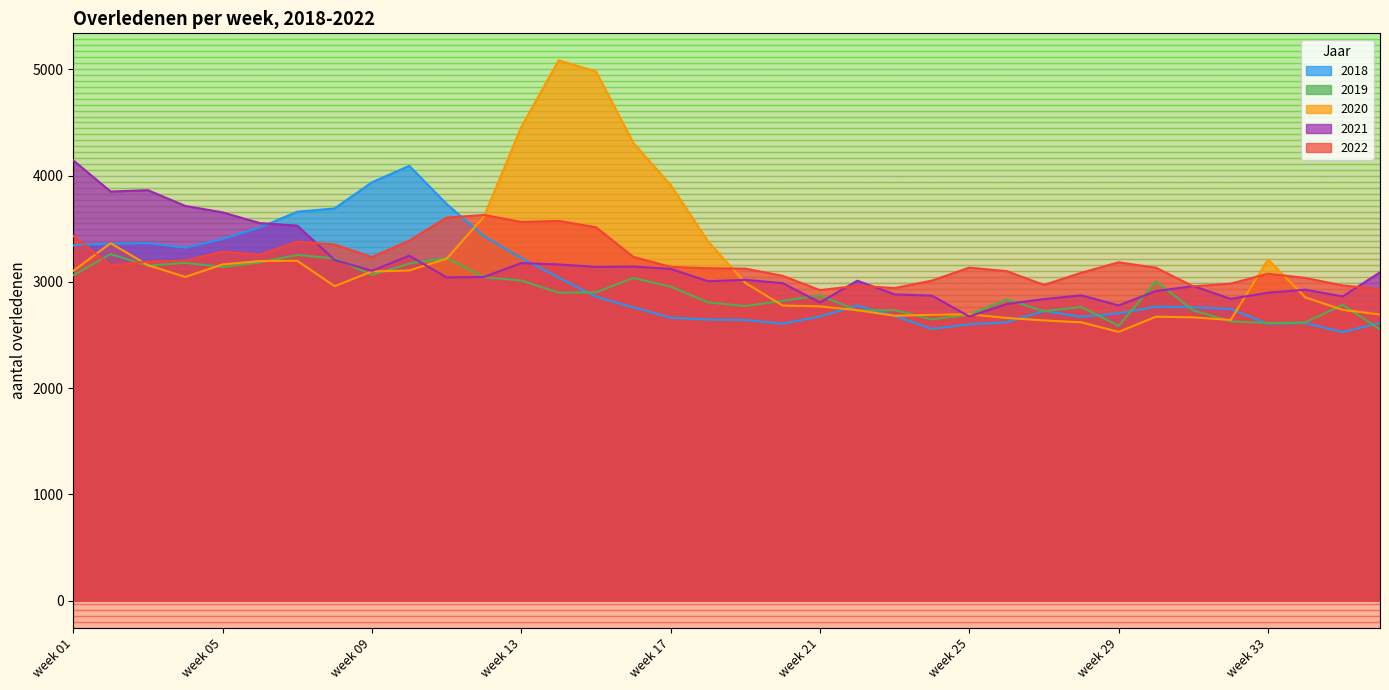

Reading left to right, list all the values displayed in this chart.

2018: 3343	3359	3364	3322	3403	3513	3660	3691	3937	4092	3733	3430	3225	3040	2860	2760	2663	2645	2641	2606	2674	2776	2679	2557	2601	2619	2726	2671	2704	2767	2760	2745	2605	2612	2527	2613
2019: 3062	3261	3153	3179	3139	3183	3253	3221	3065	3172	3225	3043	3013	2898	2901	3037	2955	2807	2772	2821	2873	2730	2734	2647	2692	2835	2724	2763	2586	3006	2731	2629	2612	2618	2783	2553
2020: 3103	3364	3157	3046	3164	3196	3198	2959	3098	3107	3218	3614	4458	5085	4981	4308	3911	3382	2990	2777	2769	2733	2681	2690	2695	2660	2637	2619	2529	2672	2666	2641	3211	2854	2736	2693
2021: 4144	3850	3863	3715	3654	3553	3529	3206	3104	3246	3042	3046	3177	3164	3141	3144	3122	3006	3019	2988	2806	3011	2882	2870	2674	2791	2838	2873	2778	2913	2960	2840	2898	2926	2863	3090
2022: 3432	3155	3191	3200	3284	3255	3378	3351	3233	3388	3605	3630	3564	3574	3514	3235	3141	3128	3125	3057	2922	2963	2942	3012	3134	3101	2971	3086	3184	3133	2958	2983	3077	3037	2966	2933